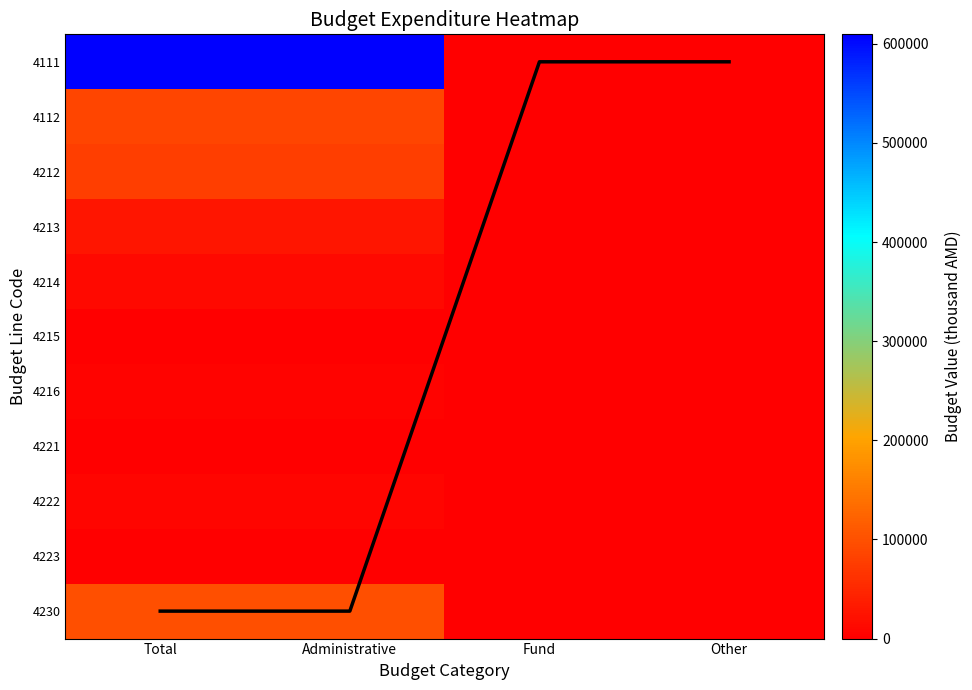

List the labels in order of 4223 value, smallest first.

Fund, Other, Total, Administrative